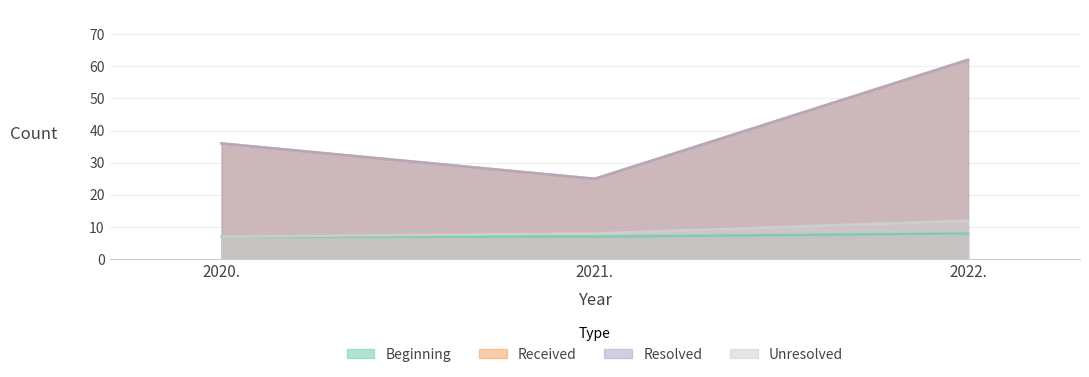

Reading left to right, what are all the values shown in this chart?

Beginning: 2020.=7	2021.=7	2022.=8
Received: 2020.=36	2021.=25	2022.=62
Resolved: 2020.=36	2021.=25	2022.=62
Unresolved: 2020.=7	2021.=8	2022.=12